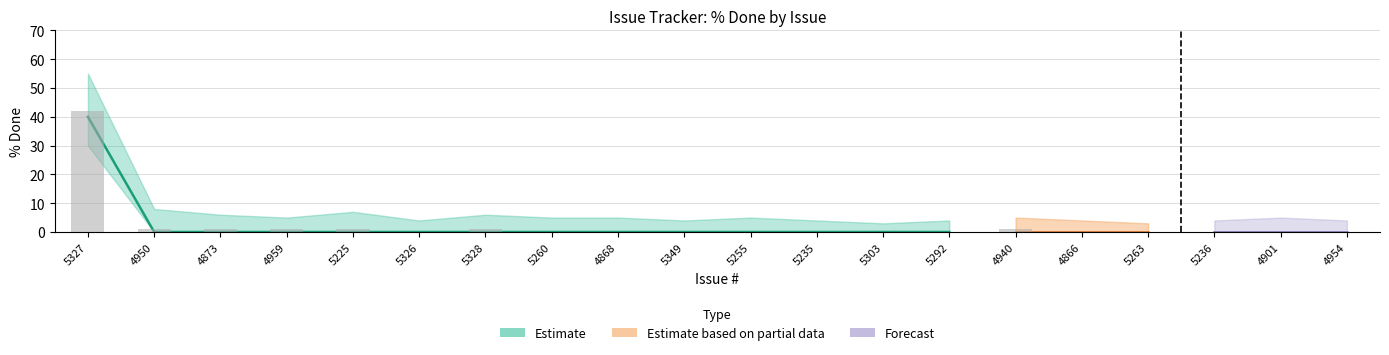

The chart shows a value of 28 at 4901. True or false?

False